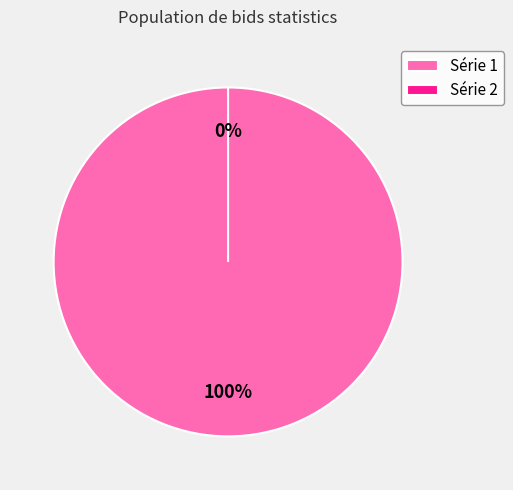

The id-2.0.bids.statistics.0 slice represents 99% of the pie. True or false?

False